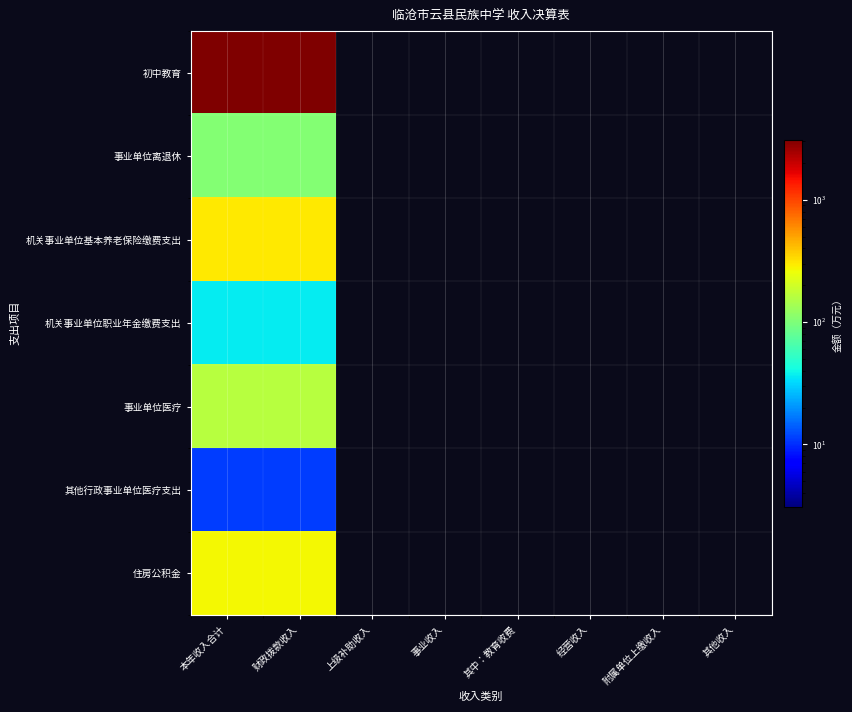

Reading left to right, what are all the values shown in this chart?

初中教育: 本年收入合计=3102.9	财政拨款收入=3102.9	上级补助收入=0.0	事业收入=0.0	其中：教育收费=0.0	经营收入=0.0	附属单位上缴收入=0.0	其他收入=0.0
事业单位离退休: 本年收入合计=105.0	财政拨款收入=105.0	上级补助收入=0.0	事业收入=0.0	其中：教育收费=0.0	经营收入=0.0	附属单位上缴收入=0.0	其他收入=0.0
机关事业单位基本养老保险缴费支出: 本年收入合计=298.9	财政拨款收入=298.9	上级补助收入=0.0	事业收入=0.0	其中：教育收费=0.0	经营收入=0.0	附属单位上缴收入=0.0	其他收入=0.0
机关事业单位职业年金缴费支出: 本年收入合计=37.1	财政拨款收入=37.1	上级补助收入=0.0	事业收入=0.0	其中：教育收费=0.0	经营收入=0.0	附属单位上缴收入=0.0	其他收入=0.0
事业单位医疗: 本年收入合计=161.5	财政拨款收入=161.5	上级补助收入=0.0	事业收入=0.0	其中：教育收费=0.0	经营收入=0.0	附属单位上缴收入=0.0	其他收入=0.0
其他行政事业单位医疗支出: 本年收入合计=11.3	财政拨款收入=11.3	上级补助收入=0.0	事业收入=0.0	其中：教育收费=0.0	经营收入=0.0	附属单位上缴收入=0.0	其他收入=0.0
住房公积金: 本年收入合计=267.6	财政拨款收入=267.6	上级补助收入=0.0	事业收入=0.0	其中：教育收费=0.0	经营收入=0.0	附属单位上缴收入=0.0	其他收入=0.0